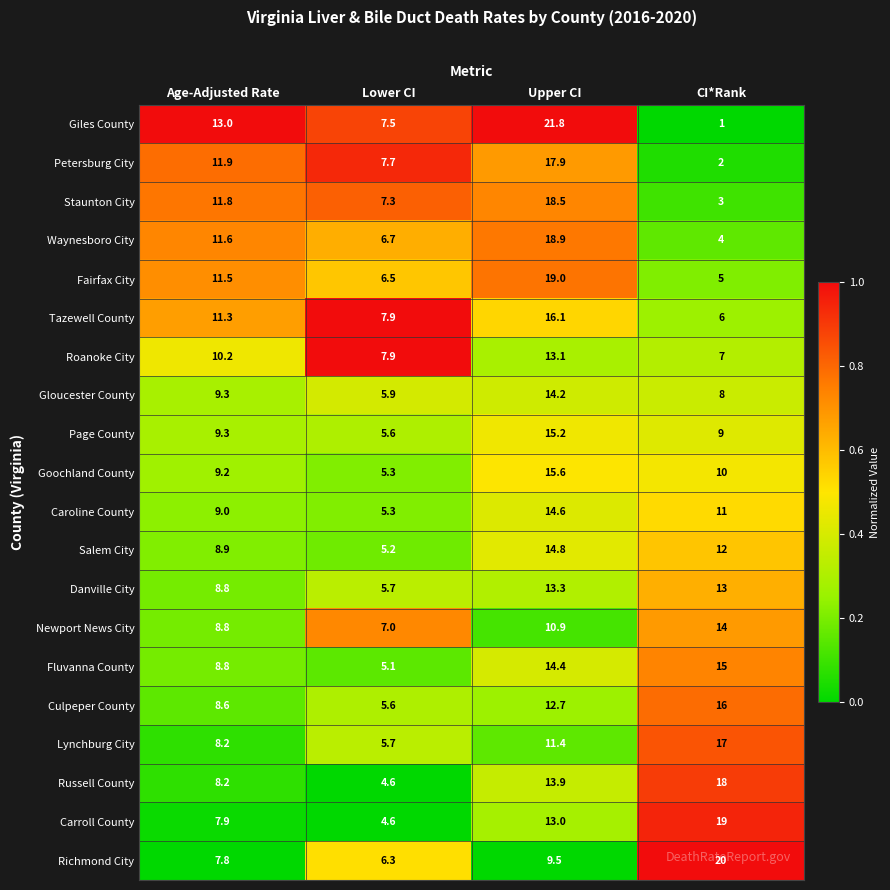

What is the total value across all series at Lower CI?

123.4